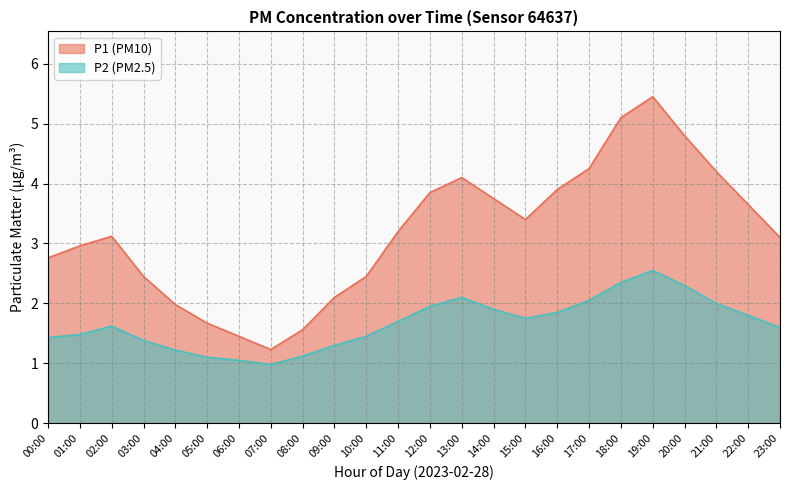

Reading left to right, list all the values displayed in this chart.

P1: 00:00=2.8	01:00=3.0	02:00=3.1	03:00=2.5	04:00=2.0	05:00=1.7	06:00=1.4	07:00=1.2	08:00=1.6	09:00=2.1	10:00=2.5	11:00=3.2	12:00=3.9	13:00=4.1	14:00=3.8	15:00=3.4	16:00=3.9	17:00=4.2	18:00=5.1	19:00=5.5	20:00=4.8	21:00=4.2	22:00=3.6	23:00=3.1
P2: 00:00=1.4	01:00=1.5	02:00=1.6	03:00=1.4	04:00=1.2	05:00=1.1	06:00=1.1	07:00=1.0	08:00=1.1	09:00=1.3	10:00=1.4	11:00=1.7	12:00=1.9	13:00=2.1	14:00=1.9	15:00=1.8	16:00=1.9	17:00=2.0	18:00=2.4	19:00=2.5	20:00=2.3	21:00=2.0	22:00=1.8	23:00=1.6